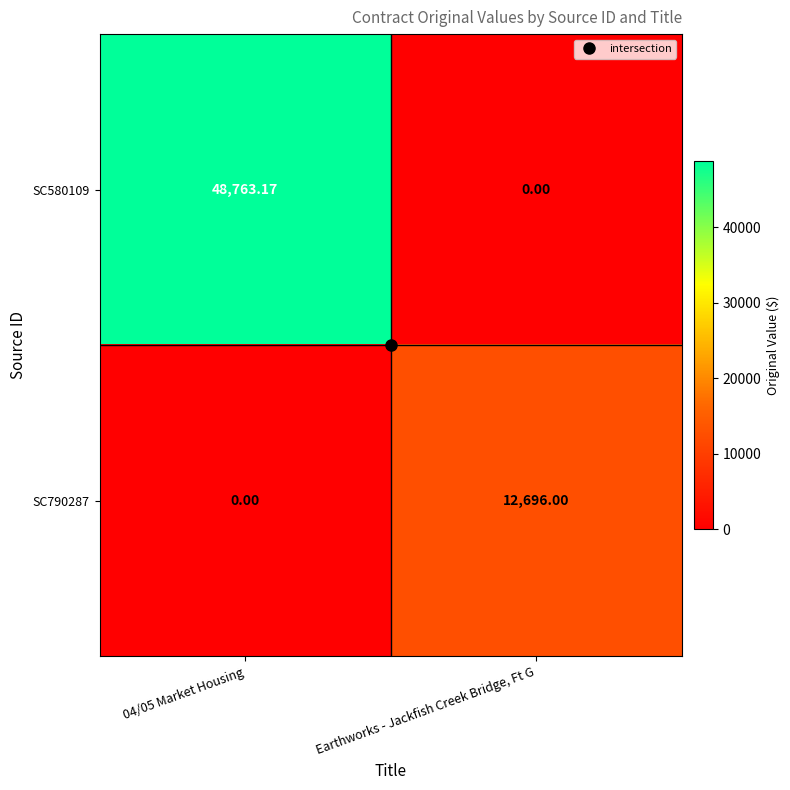

Between 04/05 Market Housing and Earthworks - Jackfish Creek Bridge, Ft G, which series saw the biggest shift?

SC580109